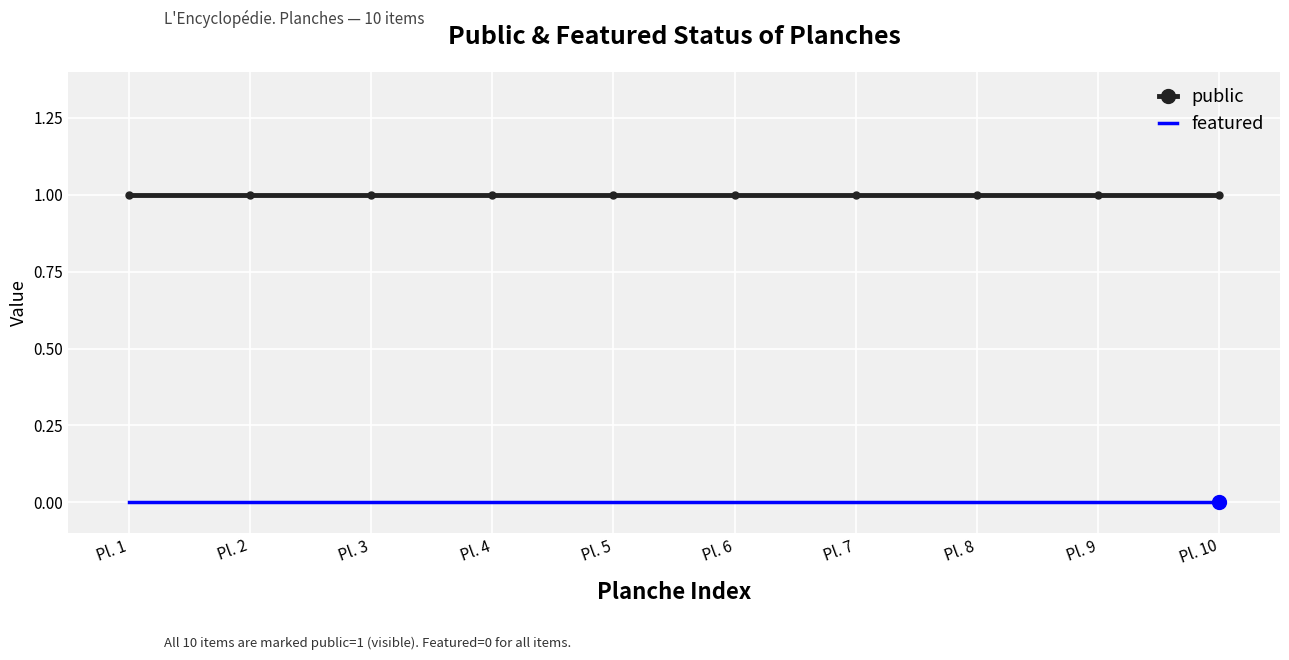

Which series has the largest total across all categories?

public